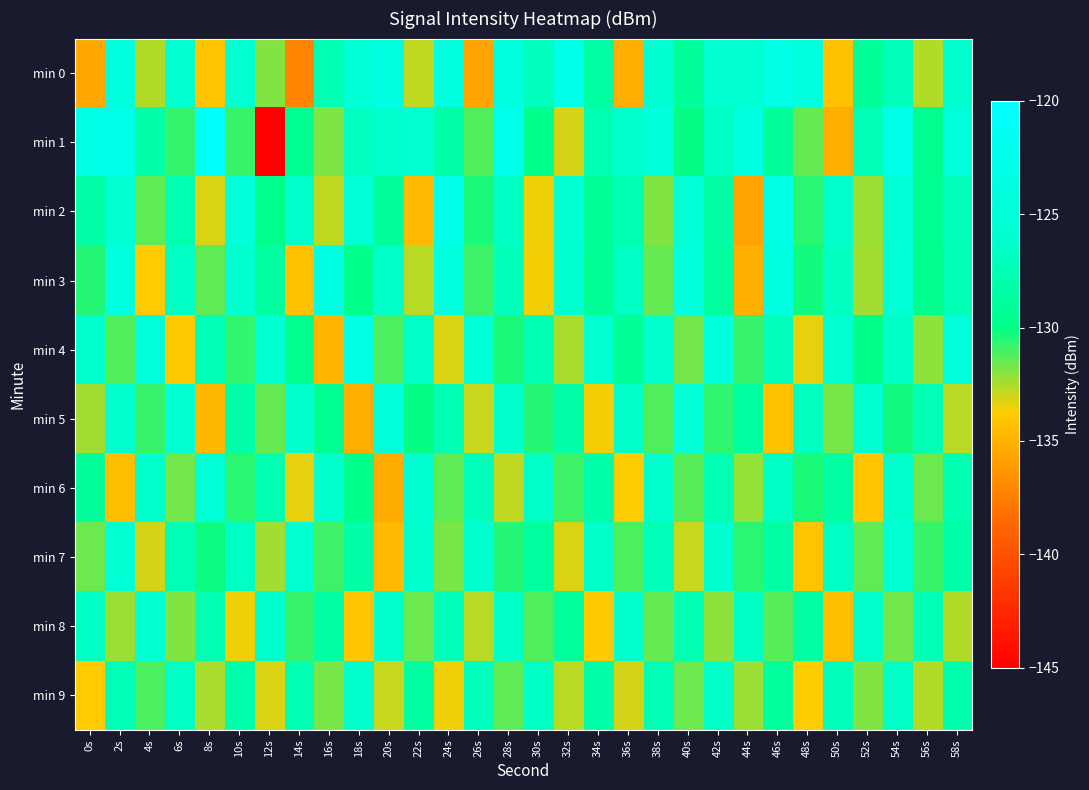

Reading right to left, what are all the values shown in this chart?

min 0: 58s=-126.1	56s=-132.6	54s=-127.2	52s=-129.1	50s=-134.3	48s=-124.1	46s=-123.1	44s=-125.6	42s=-125.5	40s=-129.0	38s=-125.7	36s=-135.3	34s=-128.6	32s=-122.7	30s=-127.0	28s=-124.3	26s=-135.7	24s=-123.9	22s=-132.8	20s=-123.7	18s=-124.9	16s=-127.7	14s=-137.3	12s=-131.9	10s=-125.6	8s=-134.2	6s=-125.6	4s=-132.6	2s=-124.2	0s=-135.5
min 1: 58s=-124.7	56s=-129.6	54s=-122.9	52s=-127.4	50s=-135.2	48s=-131.5	46s=-128.9	44s=-123.8	42s=-126.7	40s=-130.1	38s=-124.3	36s=-125.9	34s=-127.6	32s=-133.1	30s=-129.8	28s=-122.4	26s=-131.2	24s=-128.3	22s=-125.5	20s=-126.0	18s=-126.9	16s=-131.8	14s=-129.5	12s=-145.0	10s=-130.8	8s=-120.6	6s=-130.8	4s=-128.3	2s=-122.6	0s=-123.2
min 2: 58s=-127.2	56s=-129.5	54s=-124.9	52s=-132.3	50s=-126.1	48s=-130.6	46s=-123.2	44s=-135.7	42s=-128.4	40s=-124.8	38s=-131.9	36s=-127.6	34s=-129.1	32s=-125.3	30s=-133.5	28s=-126.8	26s=-130.4	24s=-122.7	22s=-134.6	20s=-128.9	18s=-125.1	16s=-132.8	14s=-126.3	12s=-129.7	10s=-124.5	8s=-133.2	6s=-127.8	4s=-131.4	2s=-125.6	0s=-128.3
min 3: 58s=-127.5	56s=-129.7	54s=-125.2	52s=-132.4	50s=-126.9	48s=-130.3	46s=-123.8	44s=-135.1	42s=-128.7	40s=-124.4	38s=-131.5	36s=-126.8	34s=-129.2	32s=-125.7	30s=-133.6	28s=-127.3	26s=-130.9	24s=-124.1	22s=-132.7	20s=-126.4	18s=-129.8	16s=-123.5	14s=-134.3	12s=-128.6	10s=-125.9	8s=-131.4	6s=-126.7	4s=-133.8	2s=-124.2	0s=-130.5
min 4: 58s=-124.7	56s=-132.1	54s=-126.6	52s=-129.9	50s=-125.5	48s=-133.4	46s=-127.1	44s=-130.8	42s=-124.3	40s=-131.7	38s=-126.2	36s=-129.3	34s=-125.6	32s=-132.5	30s=-127.8	28s=-130.4	26s=-124.9	24s=-133.2	22s=-126.5	20s=-131.1	18s=-123.4	16s=-134.8	14s=-129.6	12s=-125.3	10s=-130.7	8s=-127.4	6s=-133.9	4s=-124.6	2s=-131.2	0s=-125.8
min 5: 58s=-132.7	56s=-127.5	54s=-130.3	52s=-125.7	50s=-131.8	48s=-126.9	46s=-134.3	44s=-128.6	42s=-130.7	40s=-125.1	38s=-131.2	36s=-126.4	34s=-133.6	32s=-128.3	30s=-130.5	28s=-125.8	26s=-132.9	24s=-127.7	22s=-130.1	20s=-124.6	18s=-135.2	16s=-129.4	14s=-125.9	12s=-131.5	10s=-128.2	8s=-134.7	6s=-125.4	4s=-130.8	2s=-126.1	0s=-132.4
min 6: 58s=-127.9	56s=-131.6	54s=-126.2	52s=-134.1	50s=-128.5	48s=-130.4	46s=-126.8	44s=-132.2	42s=-127.6	40s=-131.3	38s=-125.9	36s=-133.7	34s=-128.1	32s=-130.9	30s=-126.5	28s=-132.8	26s=-127.2	24s=-131.4	22s=-125.7	20s=-135.3	18s=-129.8	16s=-126.1	14s=-133.4	12s=-127.8	10s=-130.6	8s=-125.2	6s=-131.7	4s=-126.3	2s=-134.5	0s=-128.9
min 7: 58s=-128.2	56s=-130.8	54s=-125.5	52s=-131.4	50s=-126.7	48s=-134.2	46s=-128.4	44s=-130.6	42s=-125.8	40s=-132.9	38s=-127.3	36s=-131.1	34s=-126.4	32s=-133.2	30s=-128.7	28s=-130.5	26s=-125.9	24s=-131.8	22s=-126.1	20s=-134.6	18s=-128.3	16s=-130.9	14s=-125.6	12s=-132.4	10s=-126.8	8s=-130.2	6s=-127.5	4s=-133.1	2s=-125.3	0s=-131.6
min 8: 58s=-132.6	56s=-127.4	54s=-131.7	52s=-126.3	50s=-134.4	48s=-128.5	46s=-131.3	44s=-126.8	42s=-132.1	40s=-127.7	38s=-131.5	36s=-126.1	34s=-133.9	32s=-128.8	30s=-131.2	28s=-126.5	26s=-132.7	24s=-127.3	22s=-131.6	20s=-125.9	18s=-134.1	16s=-128.4	14s=-130.8	12s=-126.2	10s=-133.5	8s=-127.6	6s=-131.9	4s=-125.4	2s=-132.3	0s=-126.7
min 9: 58s=-128.0	56s=-132.6	54s=-126.5	52s=-131.9	50s=-127.2	48s=-133.7	46s=-128.8	44s=-132.3	42s=-126.4	40s=-131.6	38s=-127.5	36s=-133.1	34s=-128.3	32s=-132.7	30s=-126.8	28s=-131.4	26s=-127.1	24s=-133.5	22s=-128.6	20s=-132.9	18s=-126.3	16s=-131.8	14s=-127.7	12s=-133.2	10s=-128.1	8s=-132.5	6s=-126.6	4s=-131.1	2s=-127.4	0s=-133.8